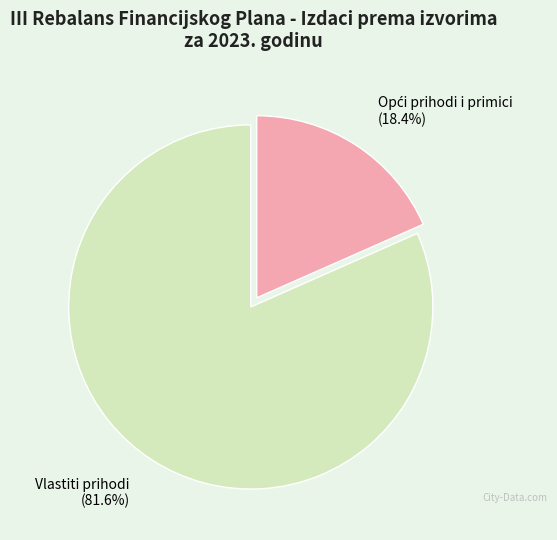

How much of the chart is everything except Vlastiti prihodi?

18.4%